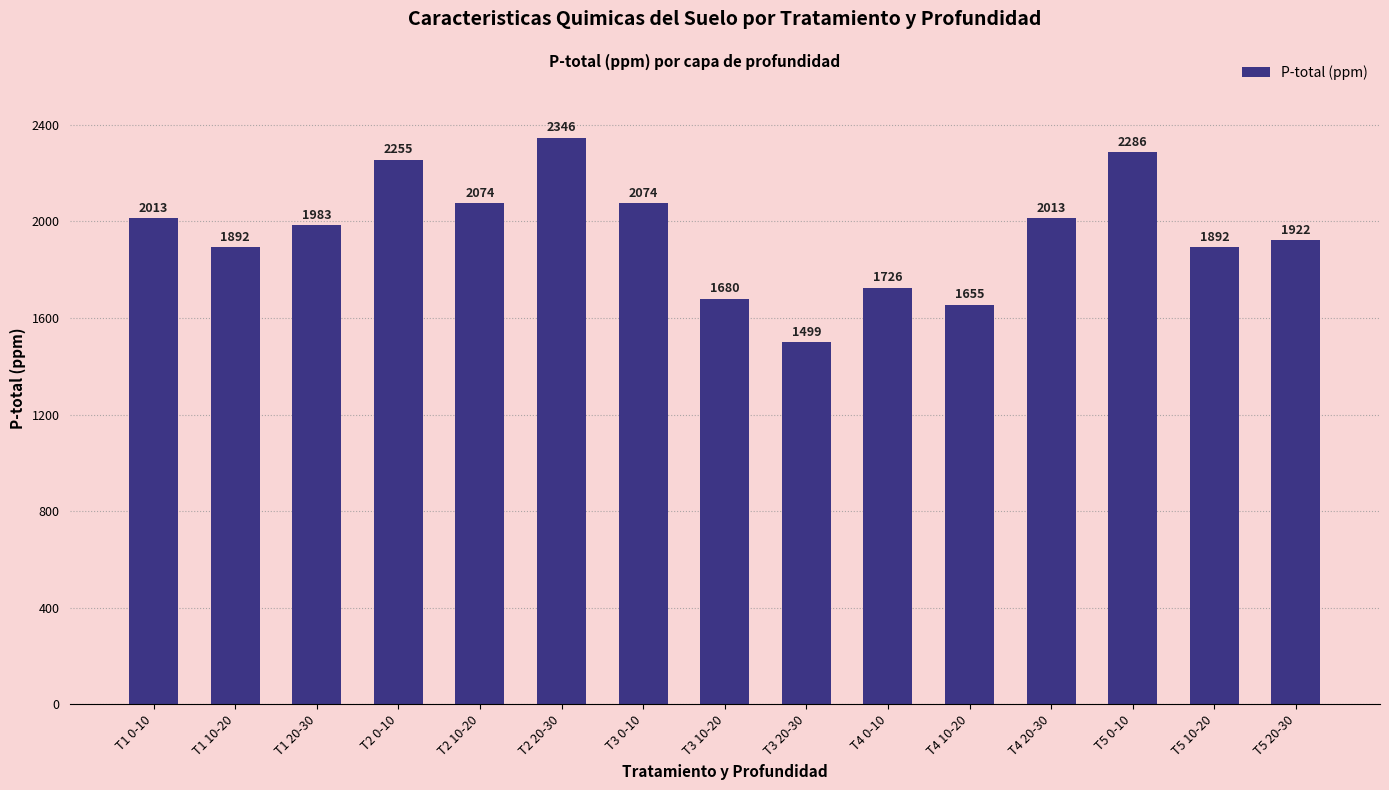

Between T1 10-20 and T3 0-10, which is larger?

T3 0-10